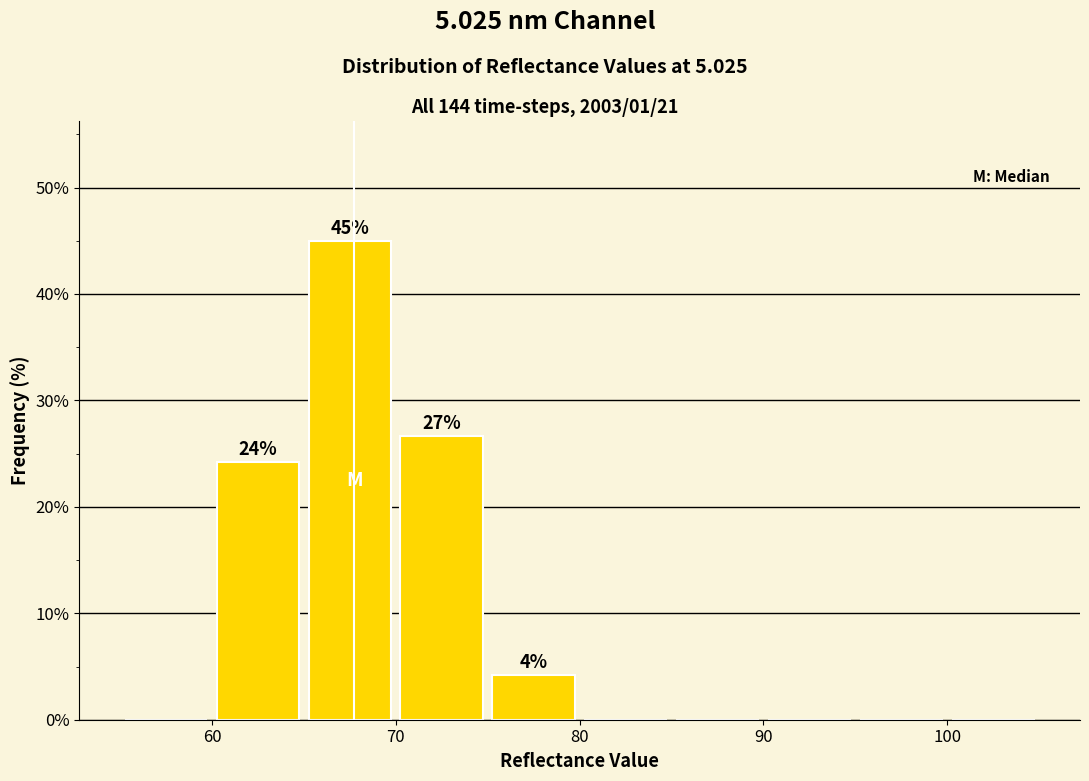

Which range on the x-axis has the tallest bar?

65 to 70